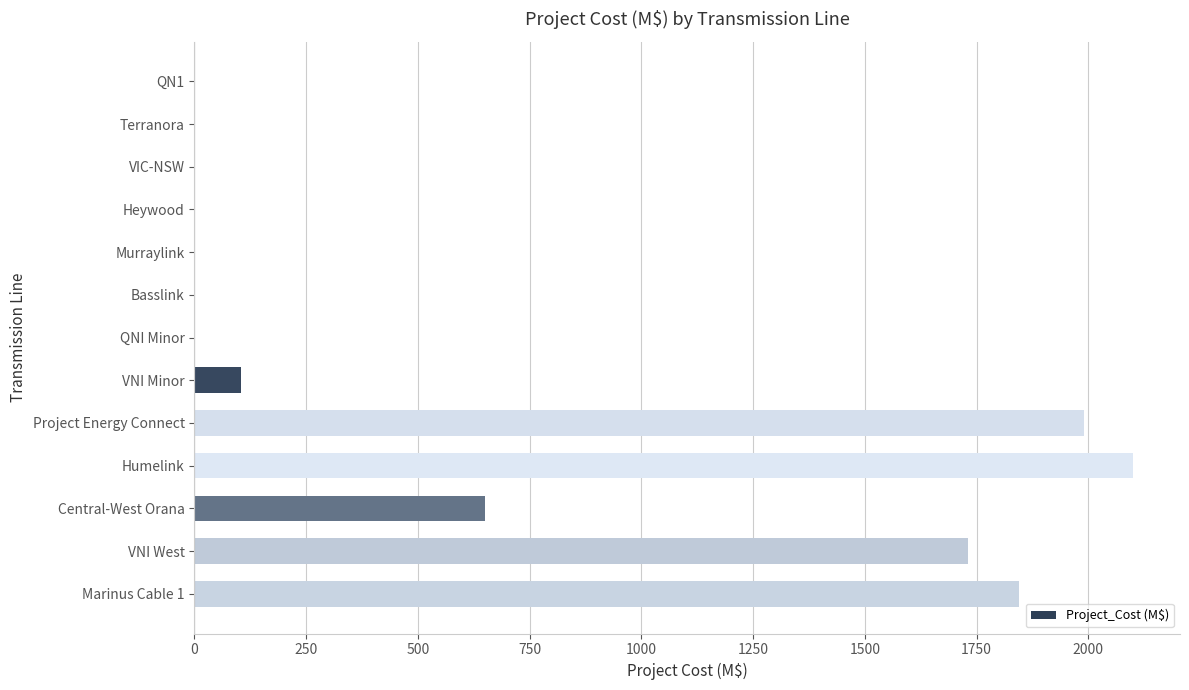

Is it true that the value at QN1 is 0?

True